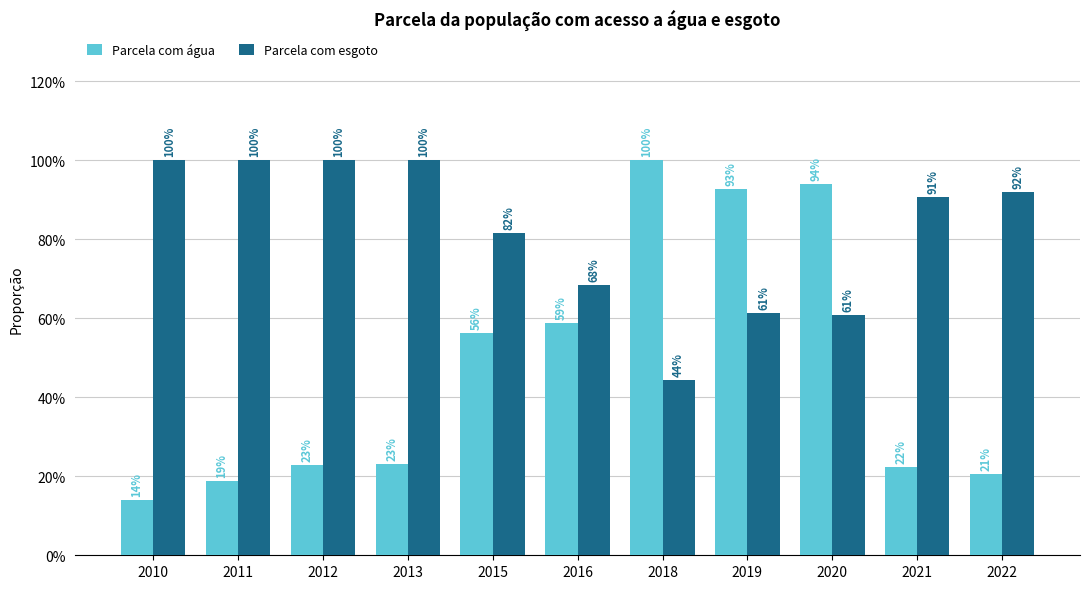

What is the difference between the Parcela com esgoto values at 2010 and 2021?

0.1